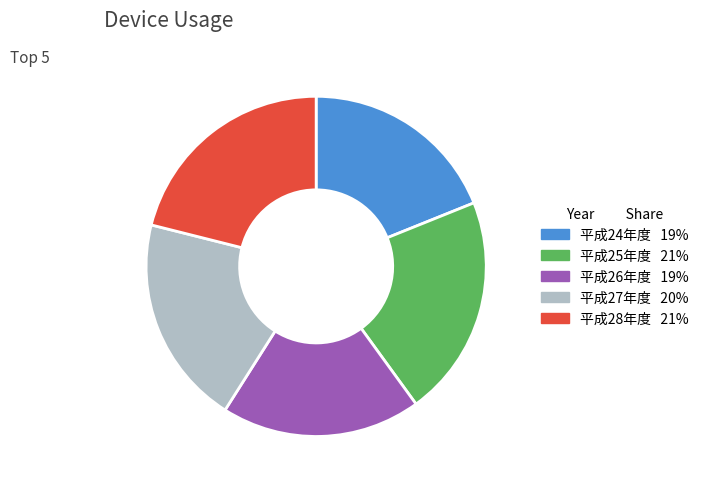

The 平成27年度 slice represents 20% of the pie. True or false?

True